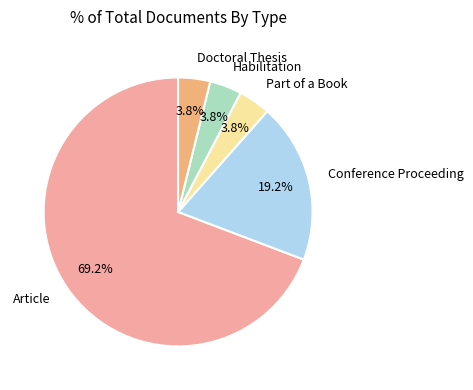

Between Doctoral Thesis and Conference Proceeding, which is larger?

Conference Proceeding